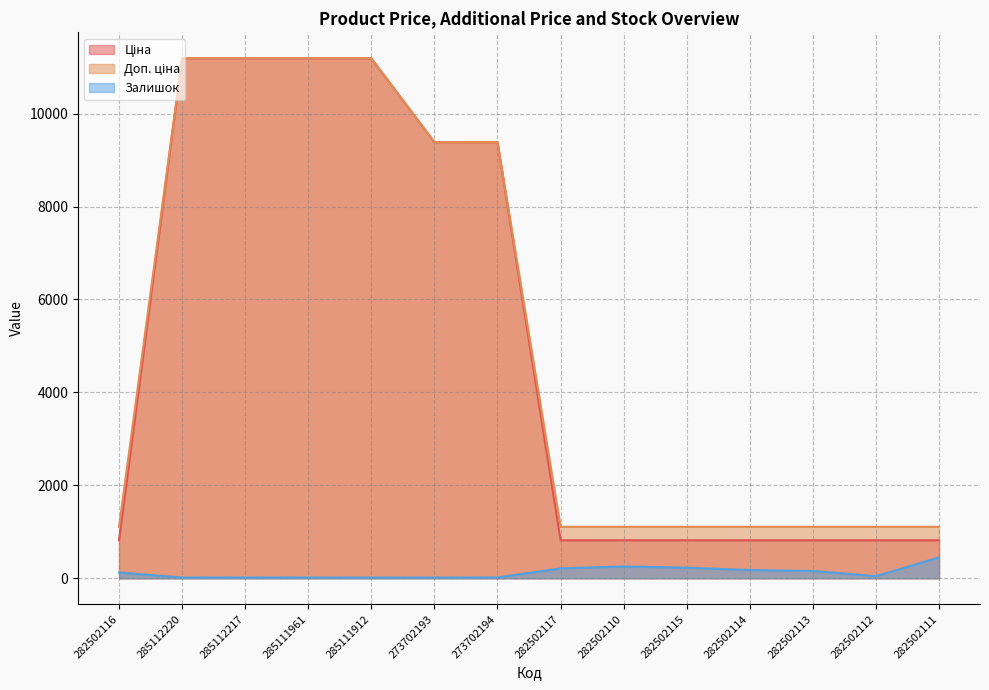

Does the chart have visible grid lines?

Yes